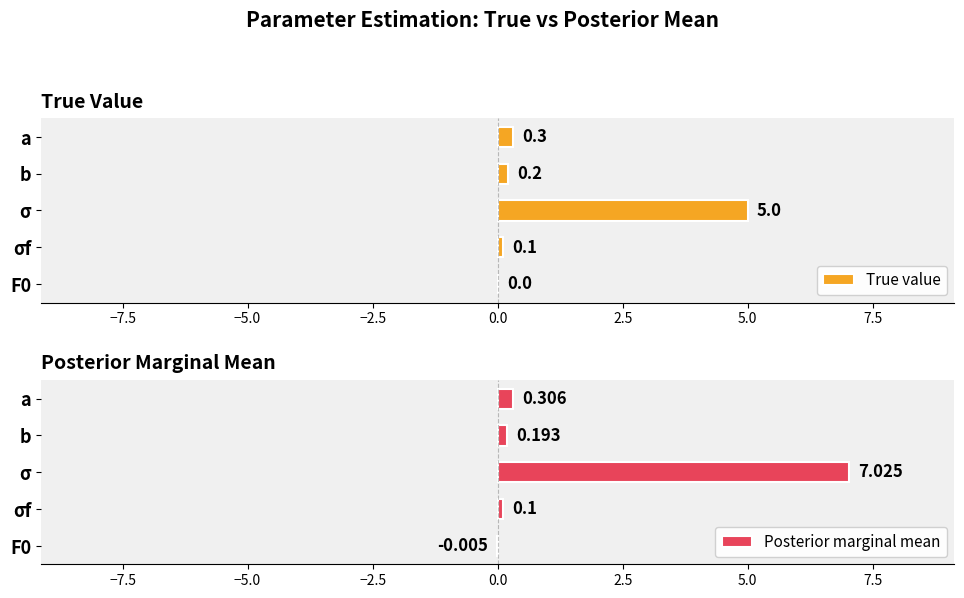

What is the average value of the Posterior marginal mean series?

1.5